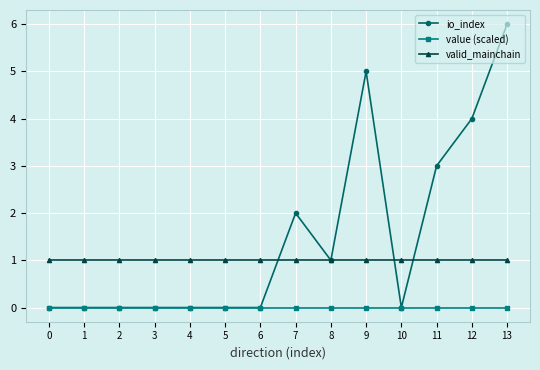

What is the total value across all series at 12?

5